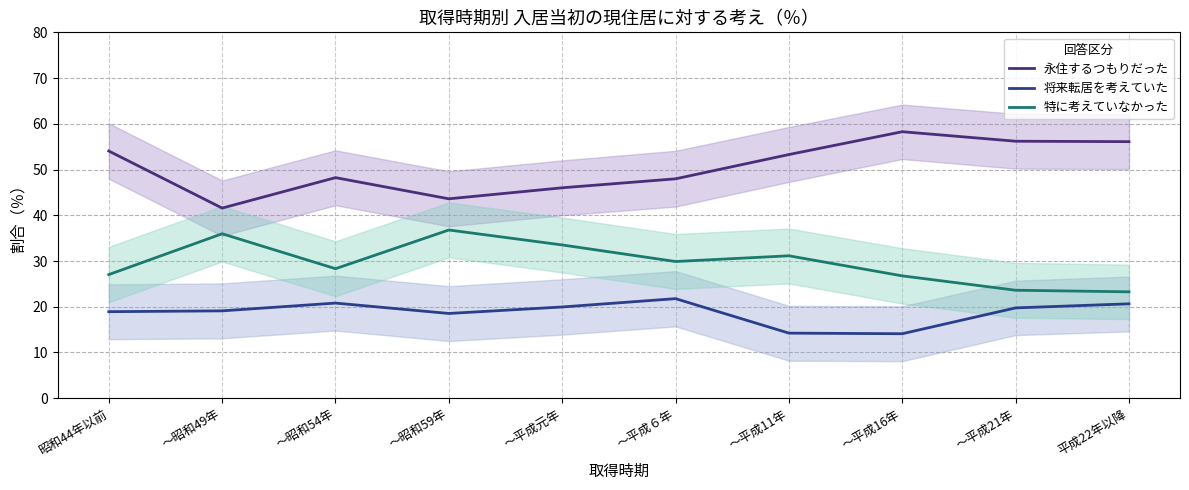

What is the difference between the highest and lowest values at ～平成11年?

39.0